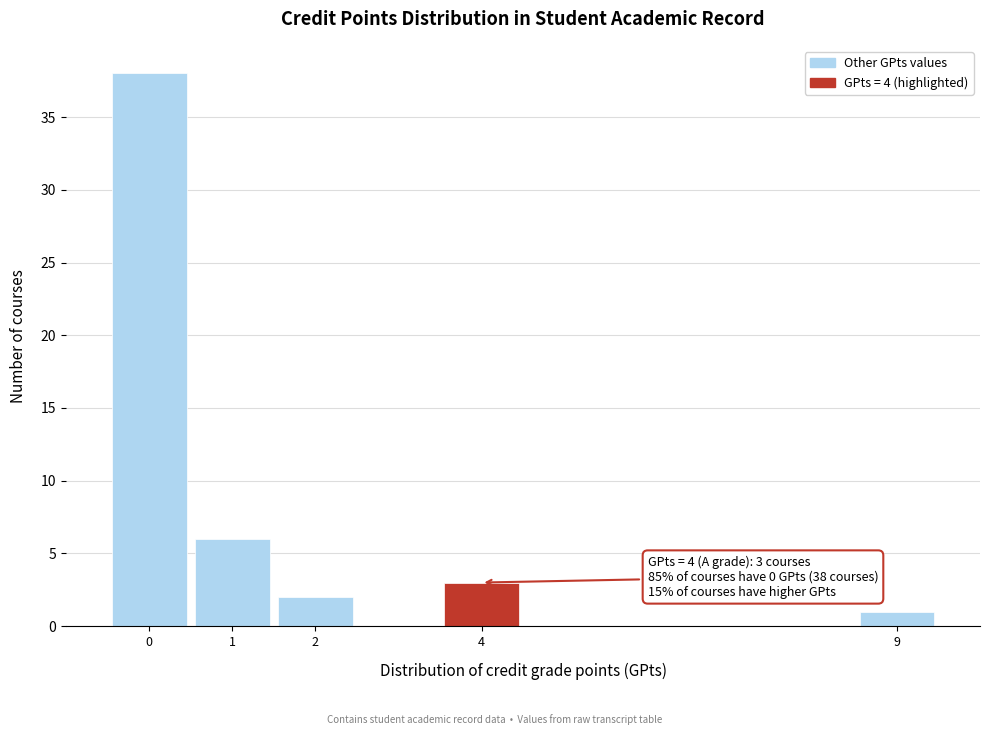

Over which range of the x-axis is the bar tallest?

-0.5 to 0.5